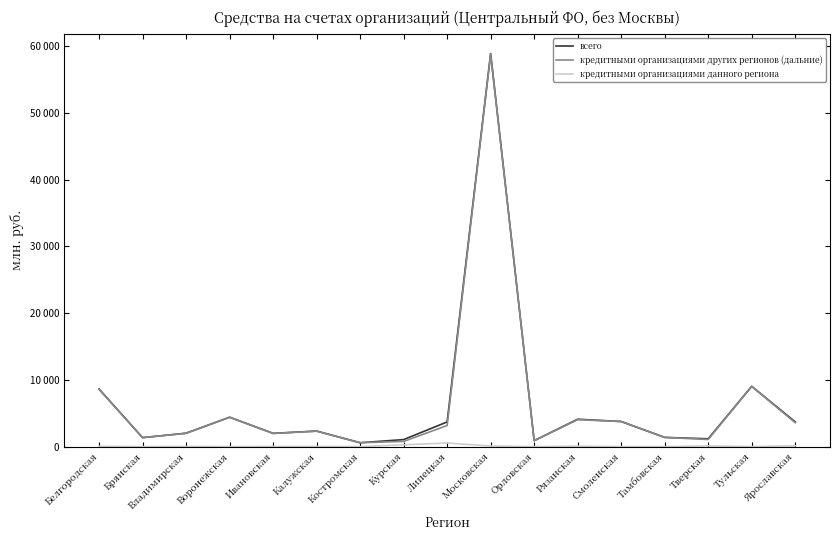

Which series has the largest range (max minus min)?

всего